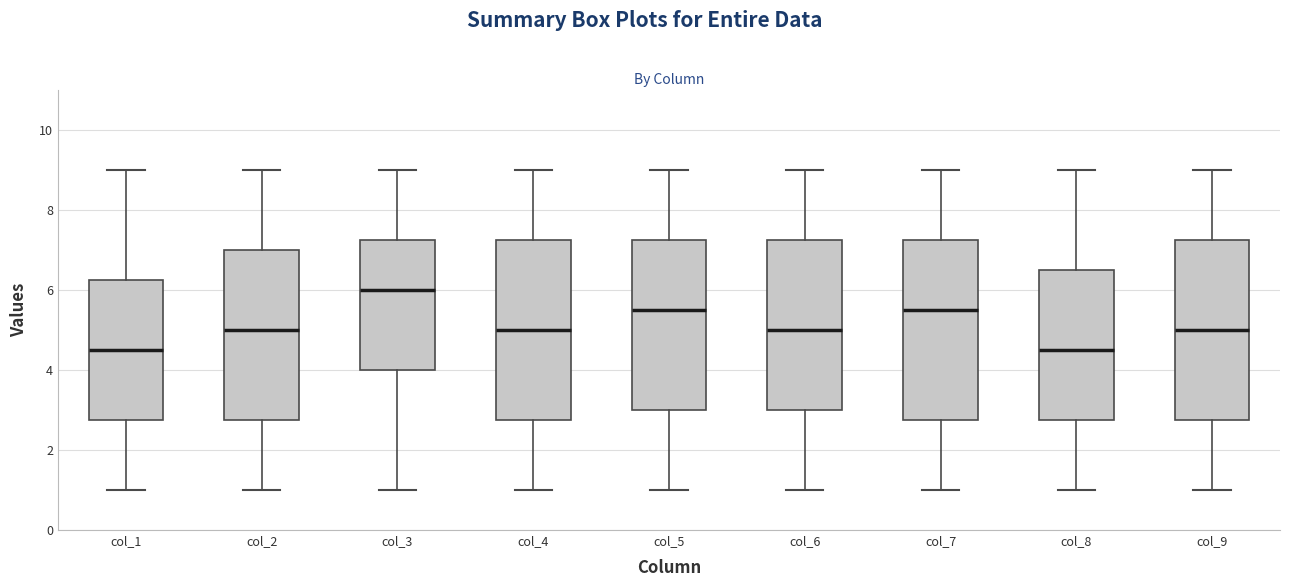

Reading left to right, transcribe this box plot: for each box, give where its median line is, the range the box spans, and where its two whiskers end, as read against the y-axis. The values are not printed on the chart, so give them approximately, as read against the axis.

col_1: median 4.6, box 2.8 to 6.2, whiskers 1.0 to 9.0
col_2: median 5.0, box 2.8 to 7.0, whiskers 1.0 to 9.0
col_3: median 6.0, box 4.0 to 7.2, whiskers 1.0 to 9.0
col_4: median 5.0, box 2.8 to 7.2, whiskers 1.0 to 9.0
col_5: median 5.6, box 3.0 to 7.2, whiskers 1.0 to 9.0
col_6: median 5.0, box 3.0 to 7.2, whiskers 1.0 to 9.0
col_7: median 5.6, box 2.8 to 7.2, whiskers 1.0 to 9.0
col_8: median 4.6, box 2.8 to 6.6, whiskers 1.0 to 9.0
col_9: median 5.0, box 2.8 to 7.2, whiskers 1.0 to 9.0